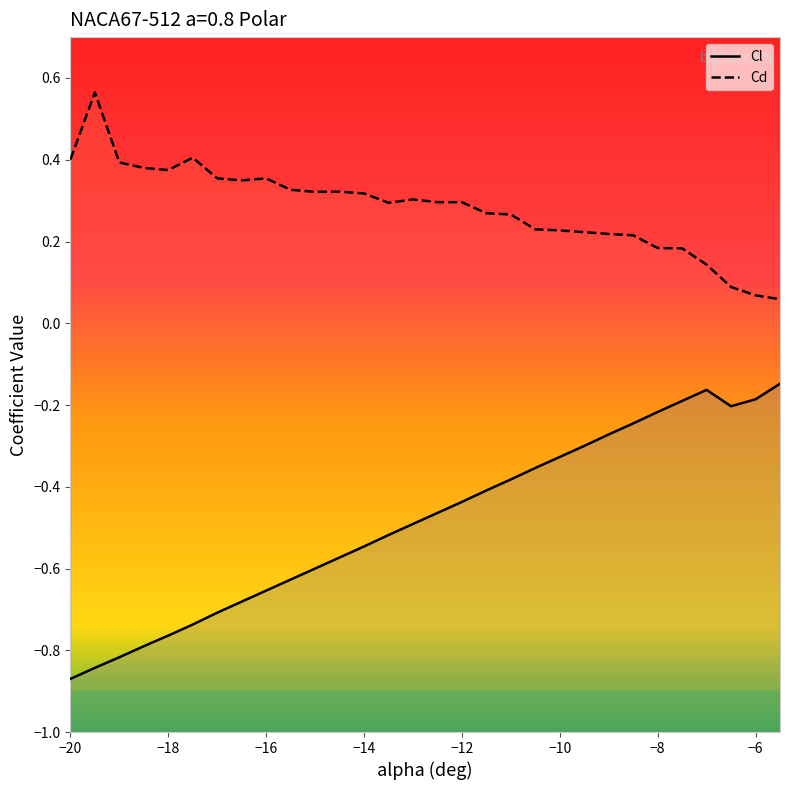

True or false: Cd and Cl cross at least once.

False